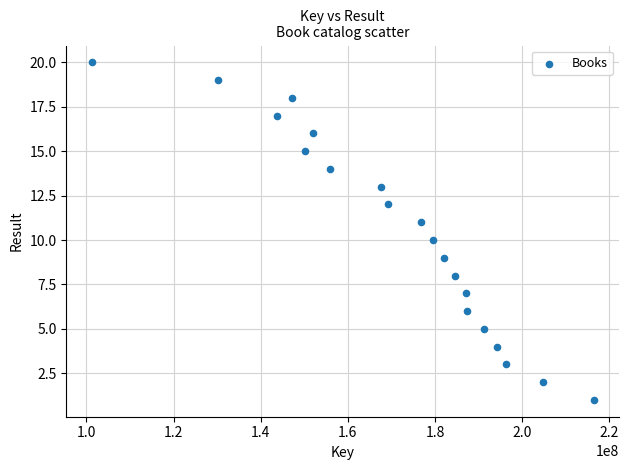

What is the range of Y values (max minus min)?

19